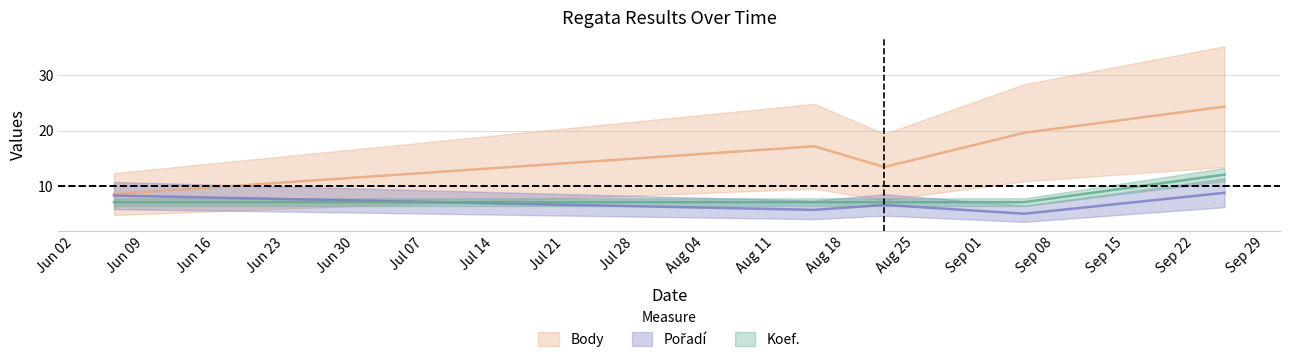

Between 2020-08-22 and 2020-08-15, which is larger?

2020-08-15